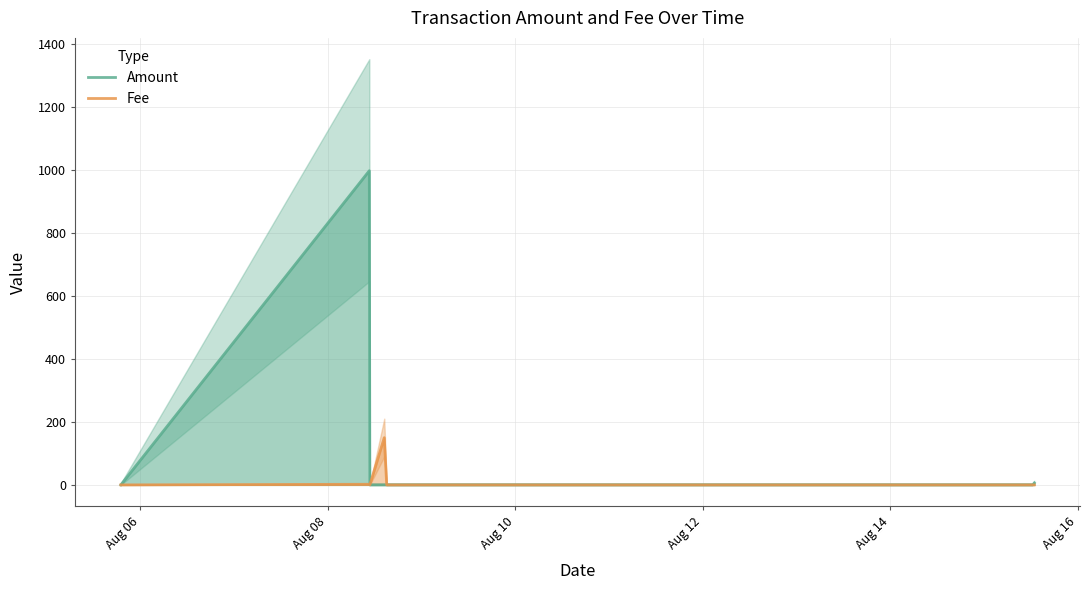

At how many categories does at least one series exceed 12?

2